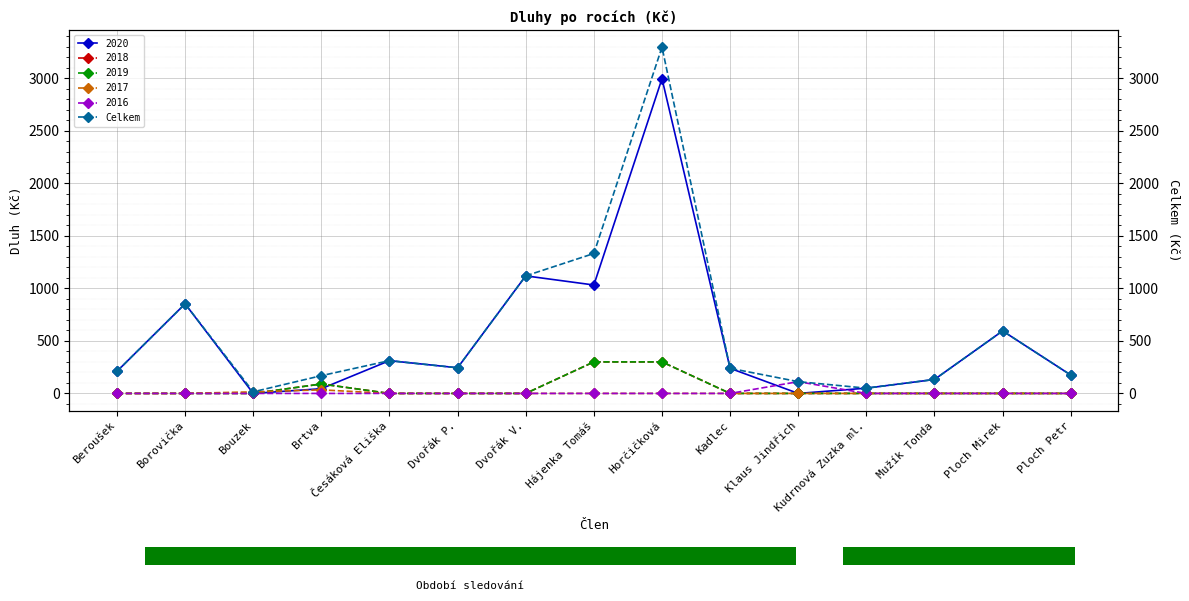

What is the change in value from Borovička to Brtva?

-684